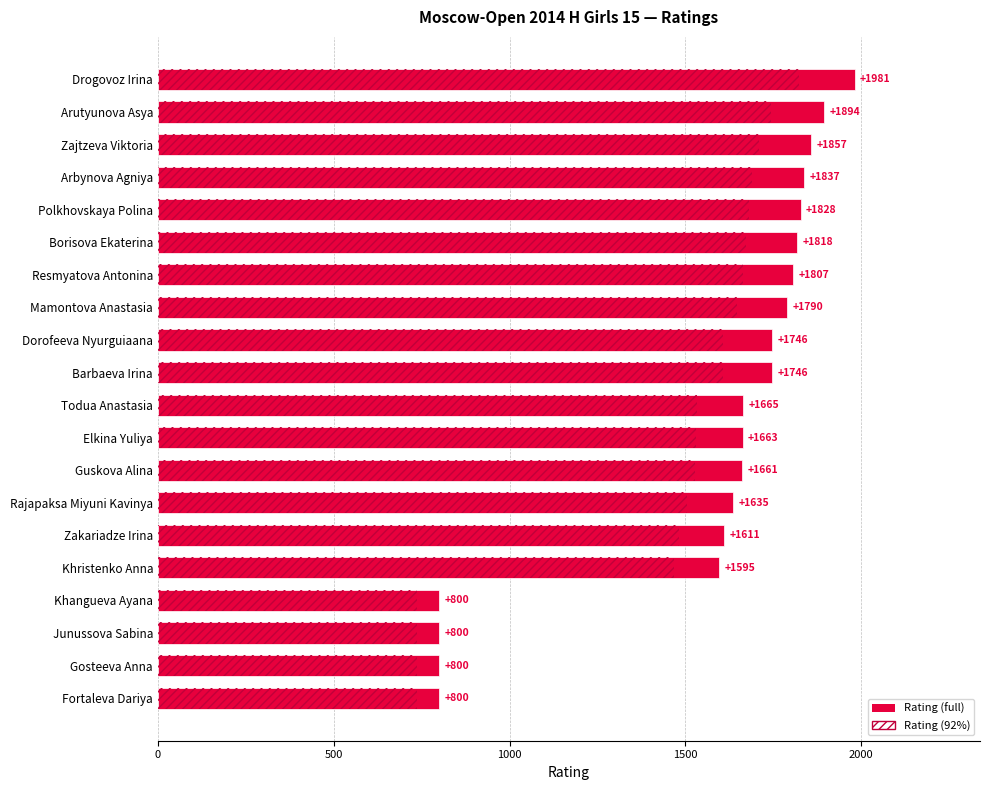

Which series has the largest total across all categories?

Rating